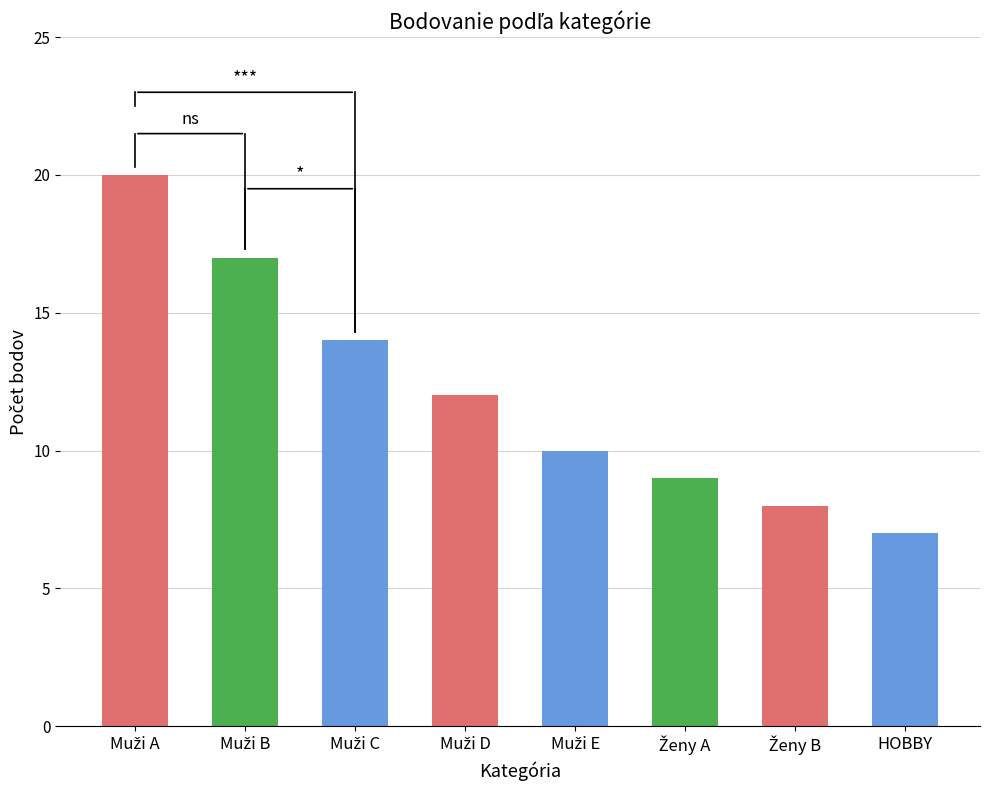

What is the label of the 1st bar from the right?

HOBBY